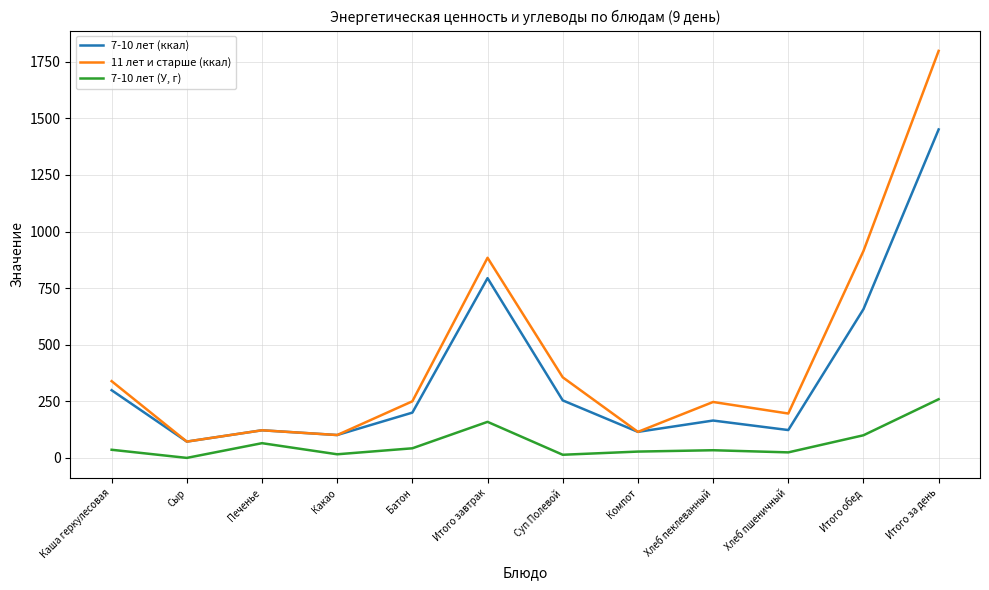

Rank the series by their average value, from lowest to highest.

7-10 лет (У, г), 7-10 лет (ккал), 11 лет и старше (ккал)